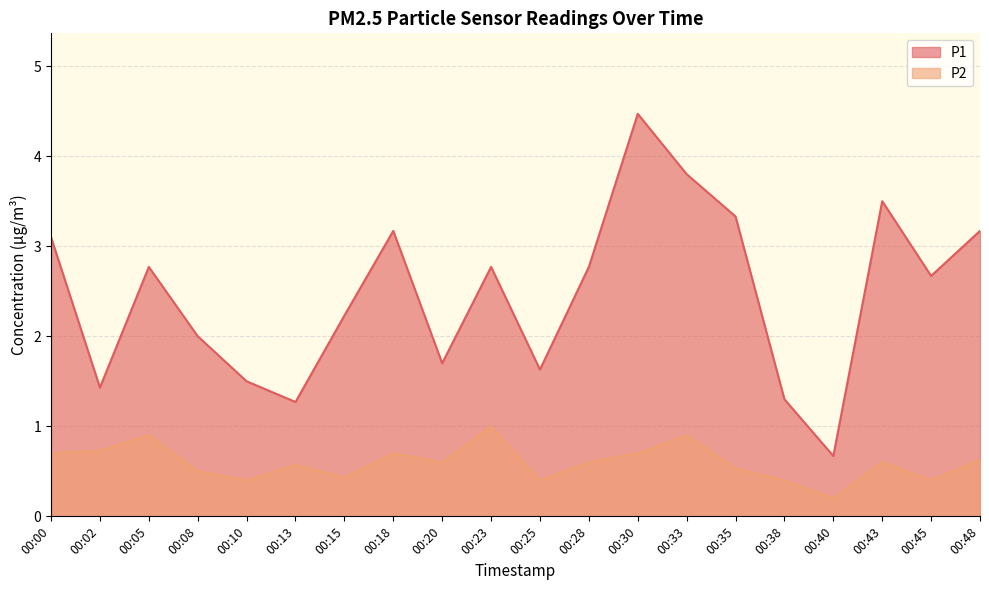

What is the sum of the P2 values at 00:02 and 00:18?

1.4